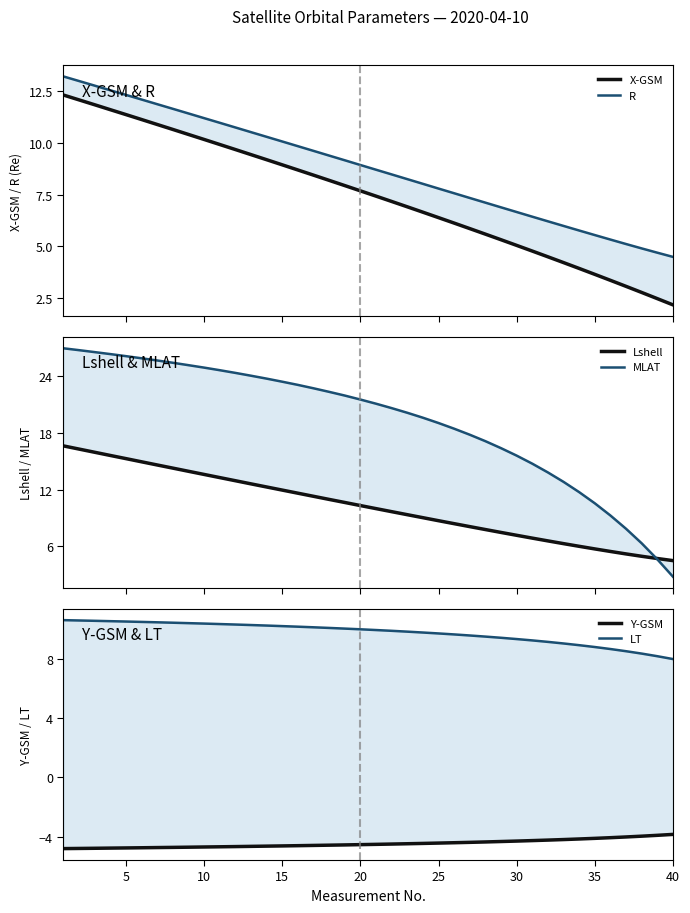

Does the chart display data point markers on the line(s)?

No